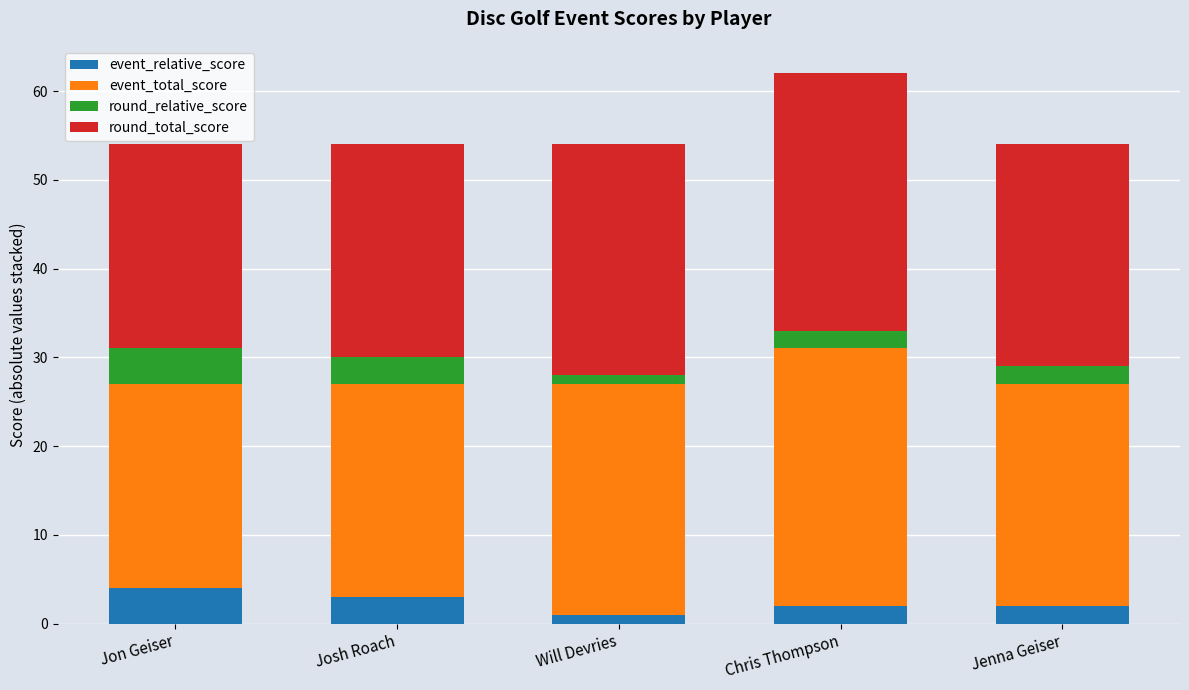

What is the maximum value for event_relative_score?

4